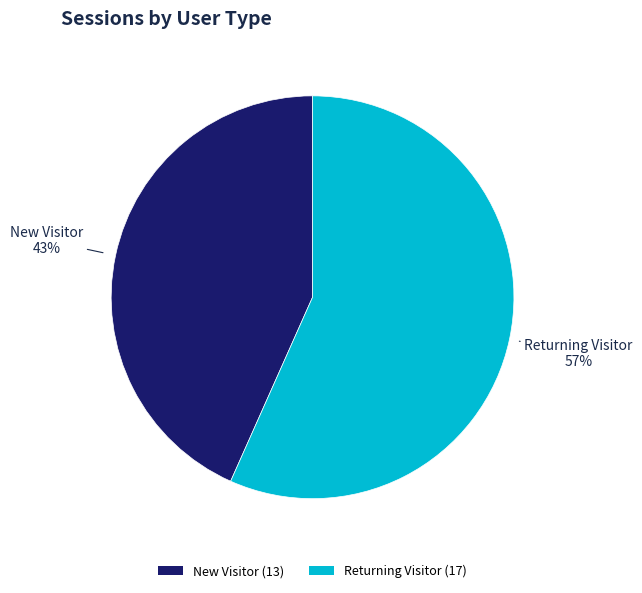

How many segments does this pie chart have?

2